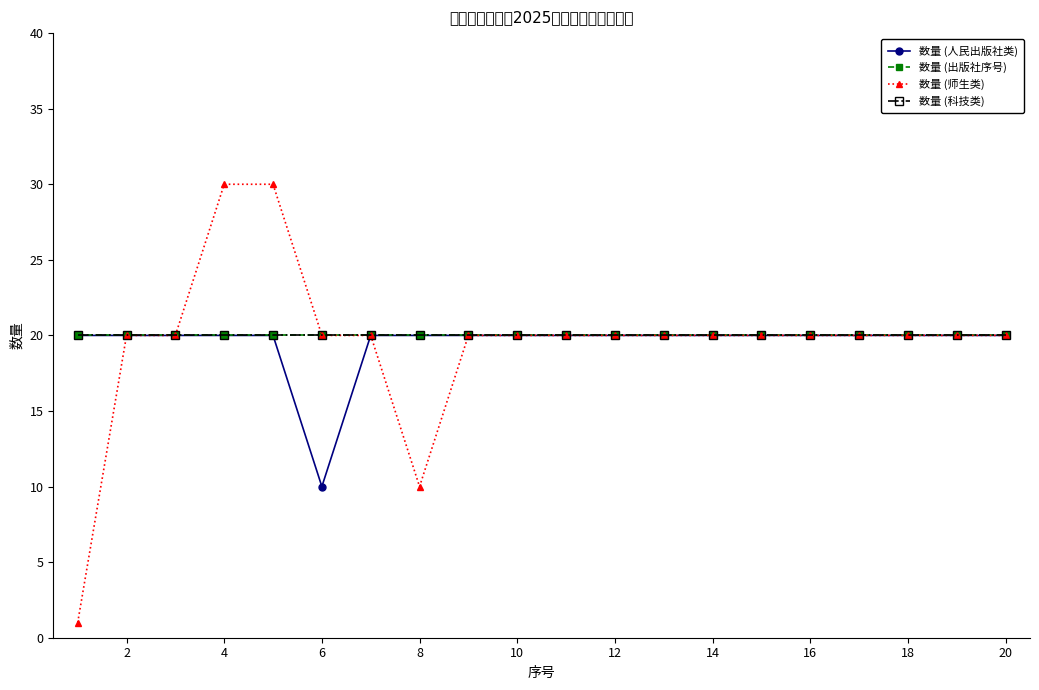

How many data points does each series have?

20